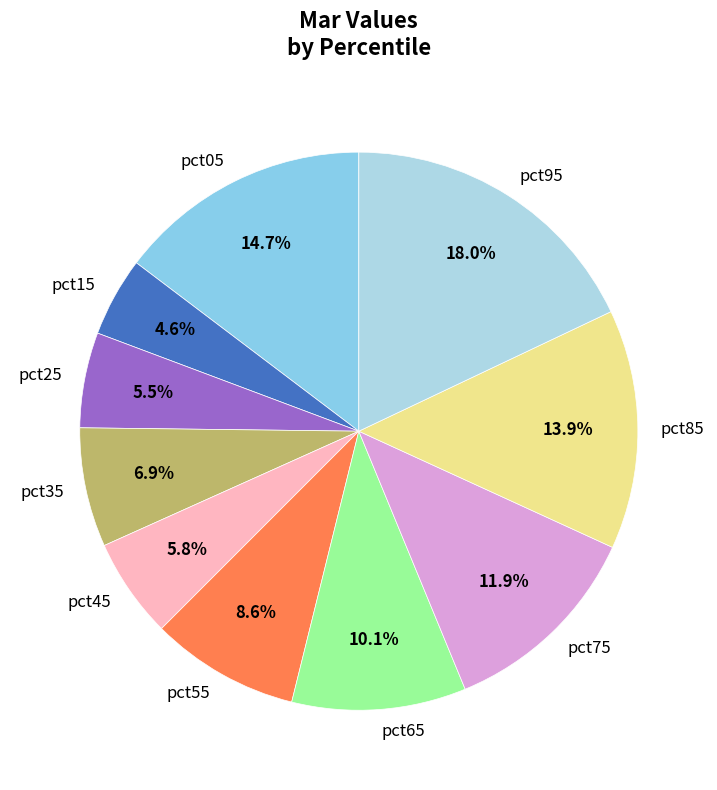

Is there any slice that represents more than half of the pie?

No